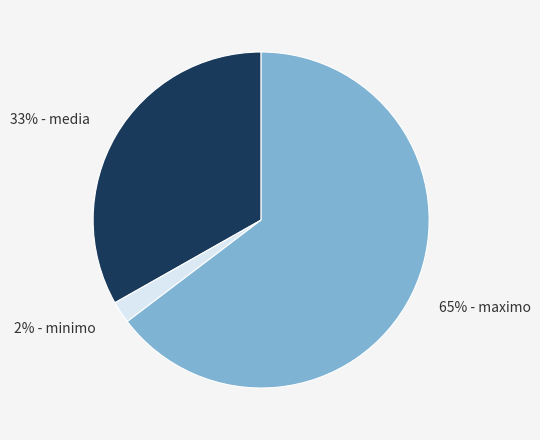

Does any single category account for the majority?

Yes